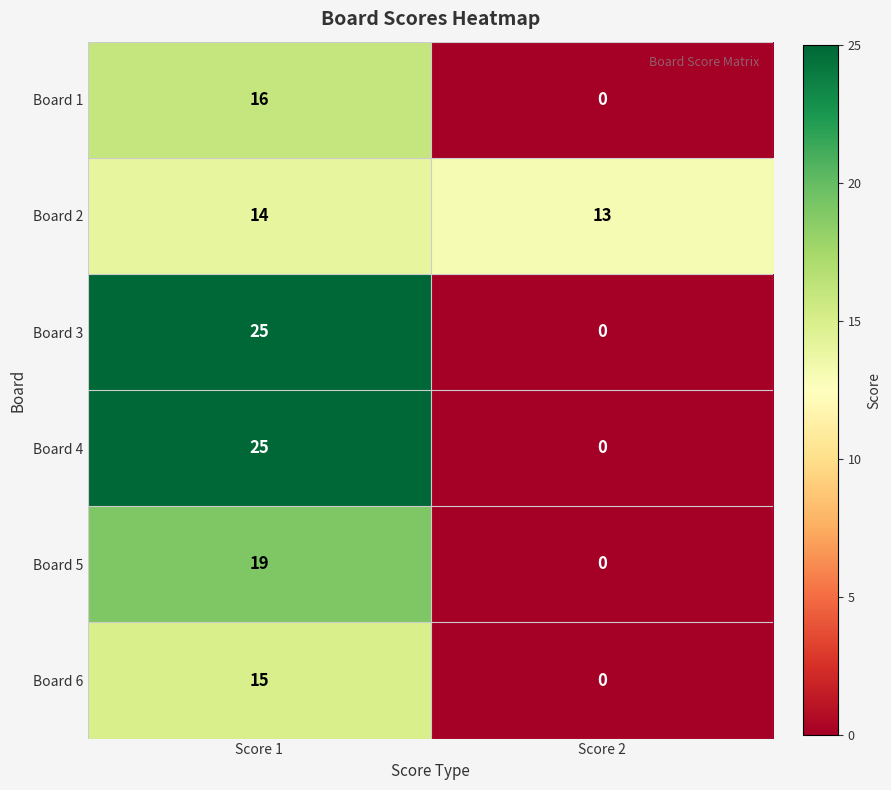

At how many categories does at least one series exceed 4?

2